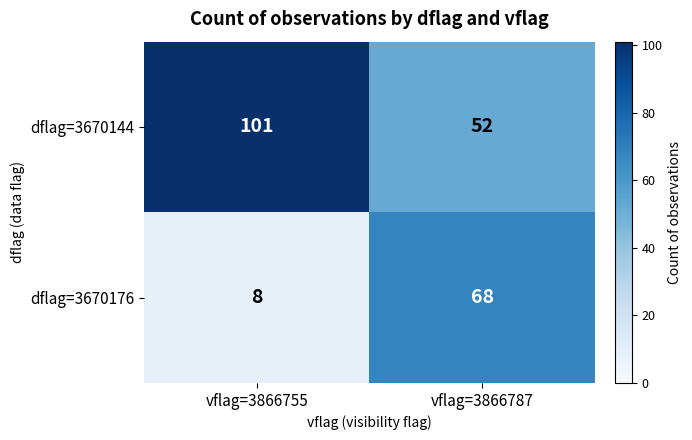

At how many categories does at least one series exceed 36?

2